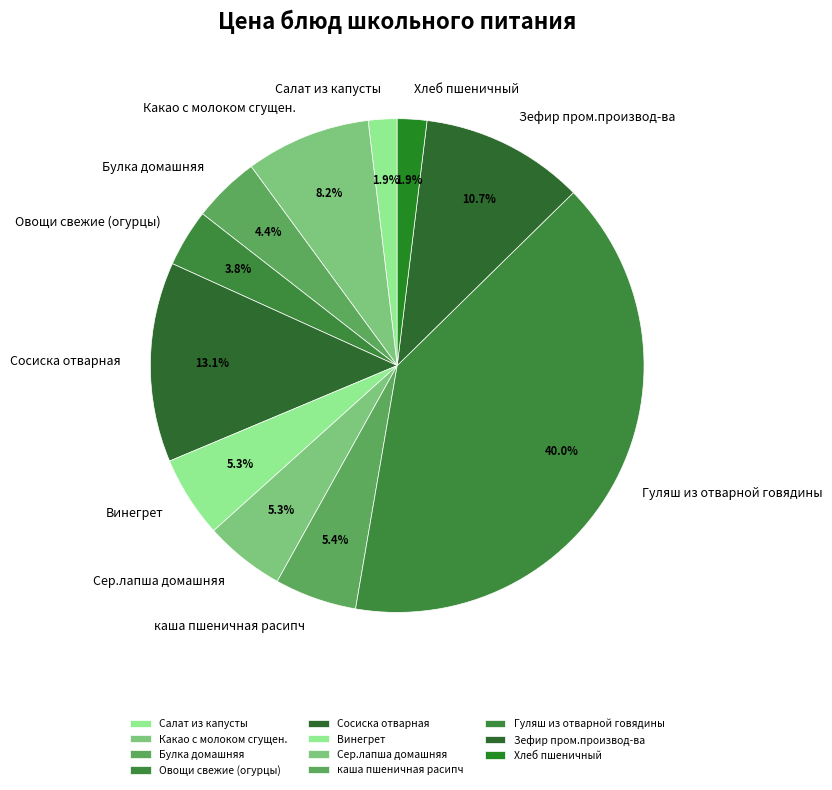

To the nearest percent, what percentage of the pie is Сер.лапша домашняя?

5%